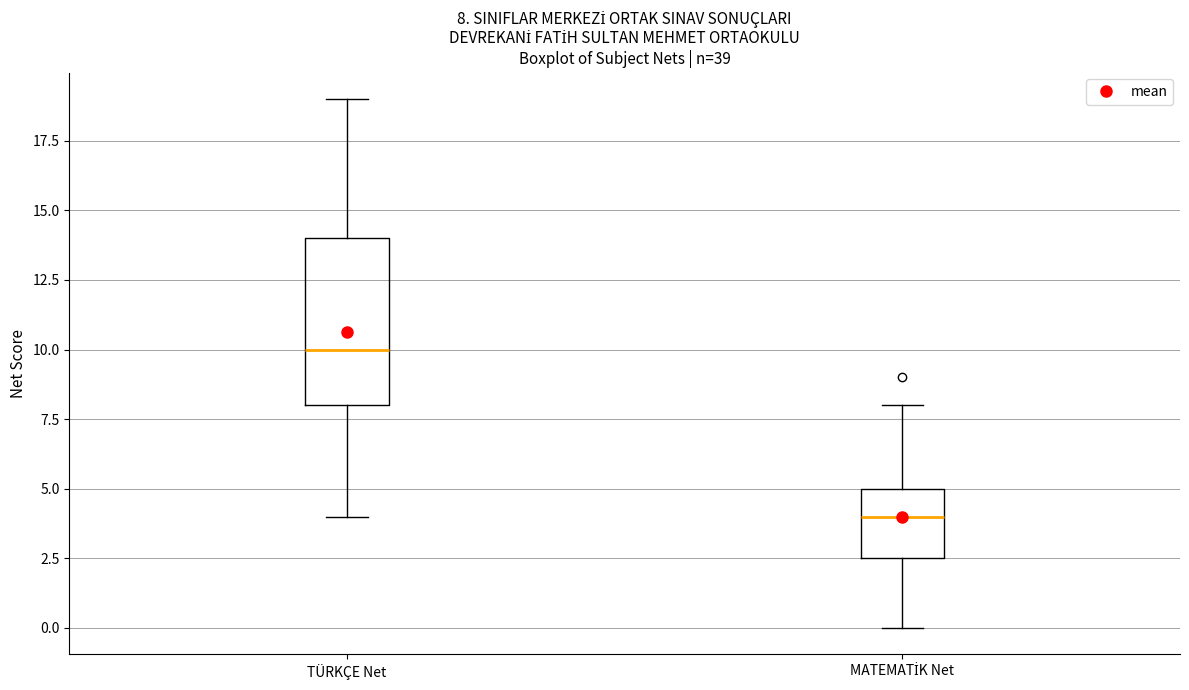

Which box is the tallest, from its lower edge to its upper edge?

TÜRKÇE Net